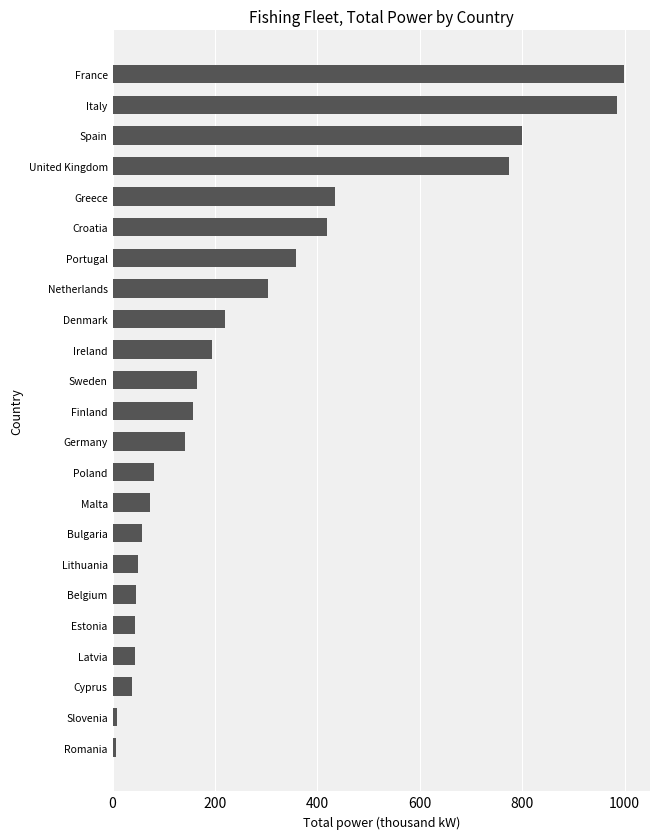

The chart shows a value of 325.5 at United Kingdom. True or false?

False